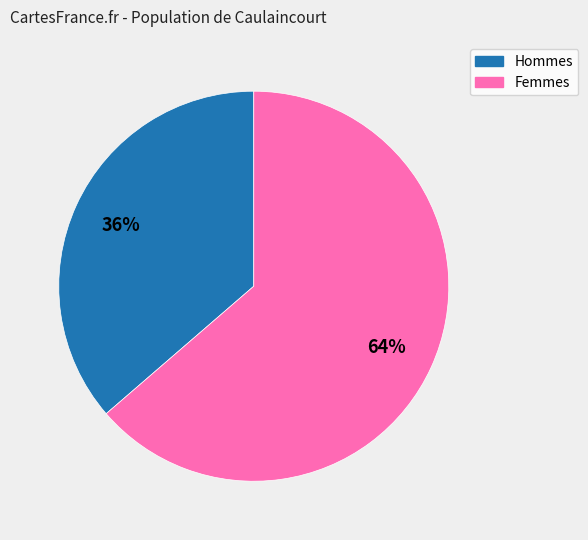

The Femmes slice represents 71% of the pie. True or false?

False